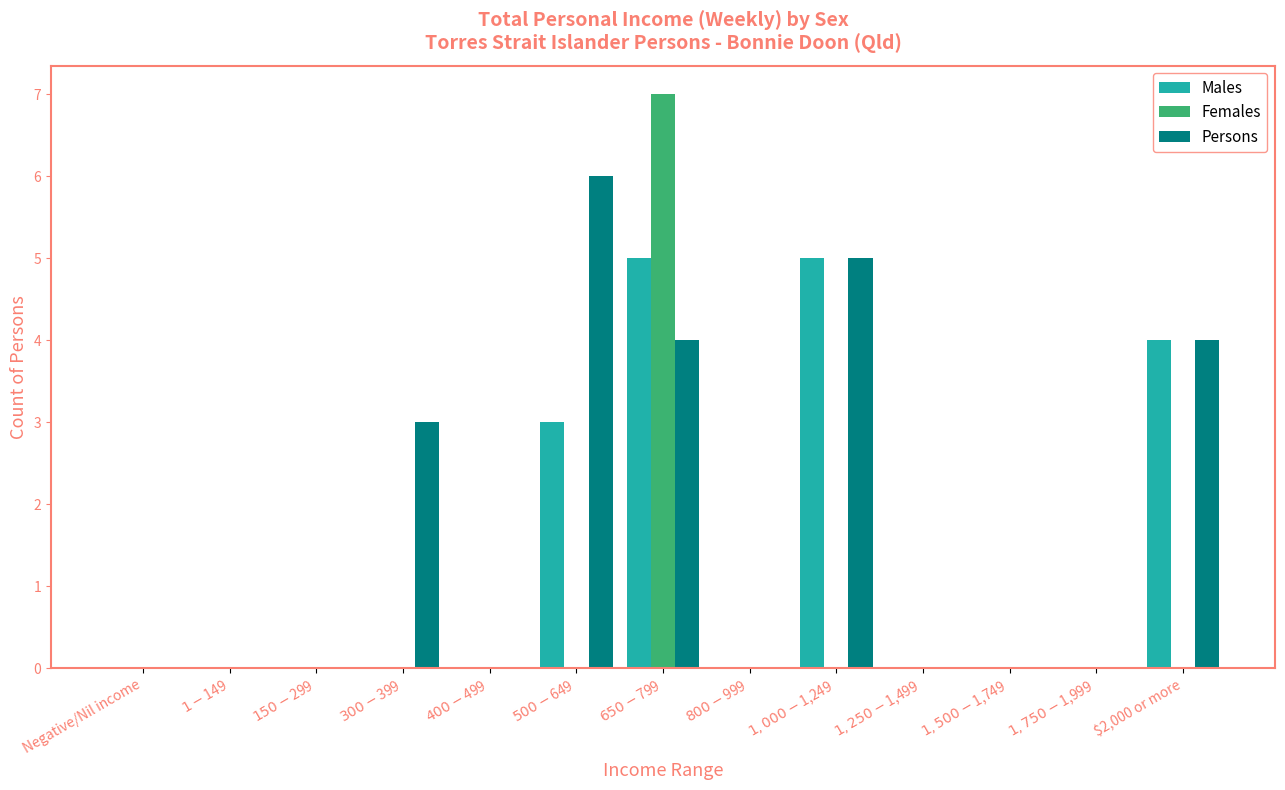

Does the chart contain stacked bars?

No